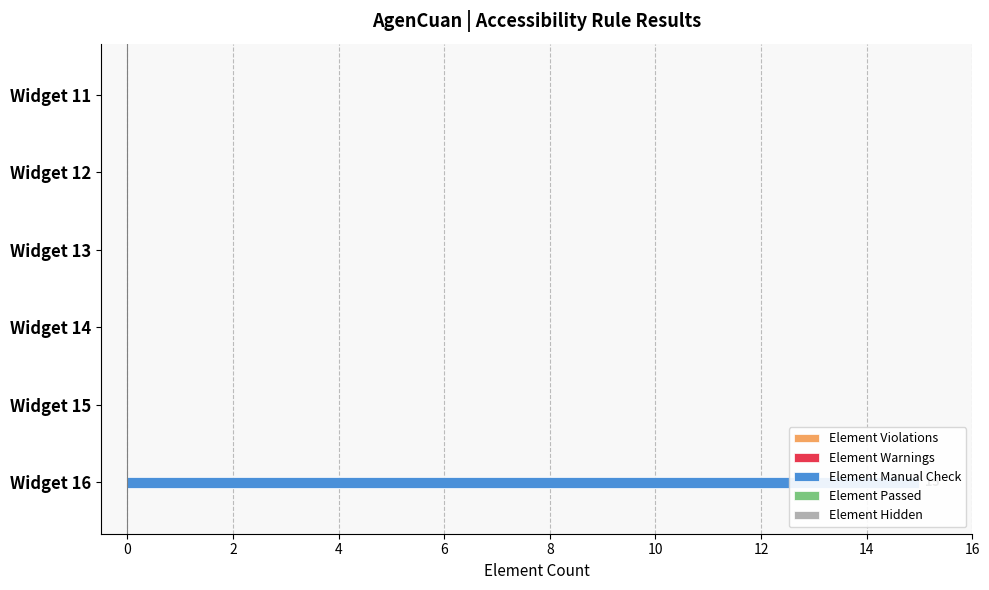

Which series has the widest spread of values?

Element Manual Check